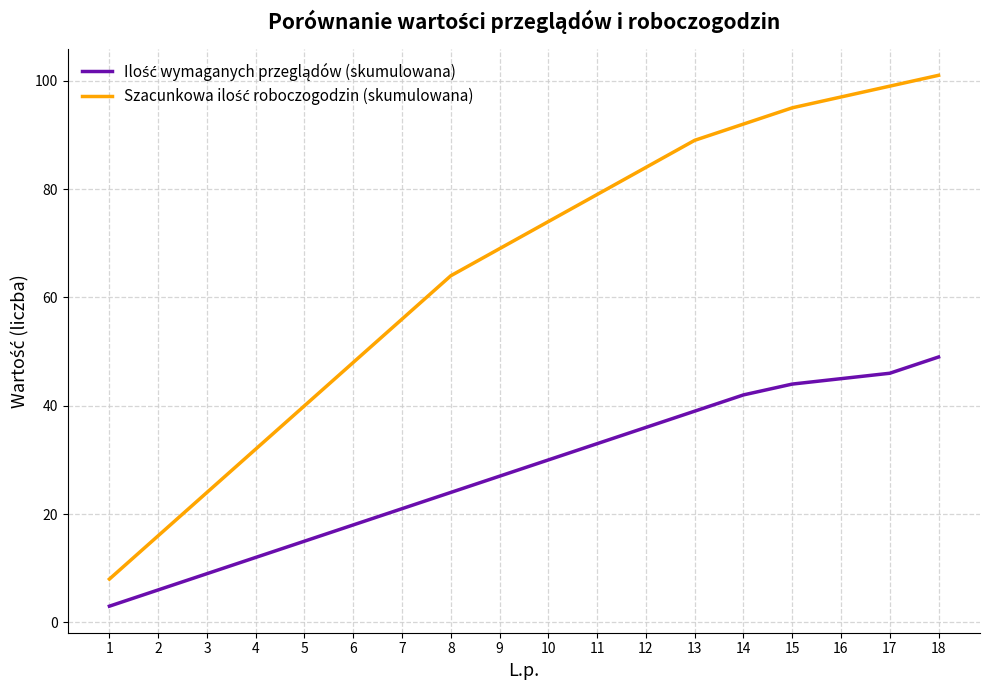

At which category is the sum across all series the highest?

18